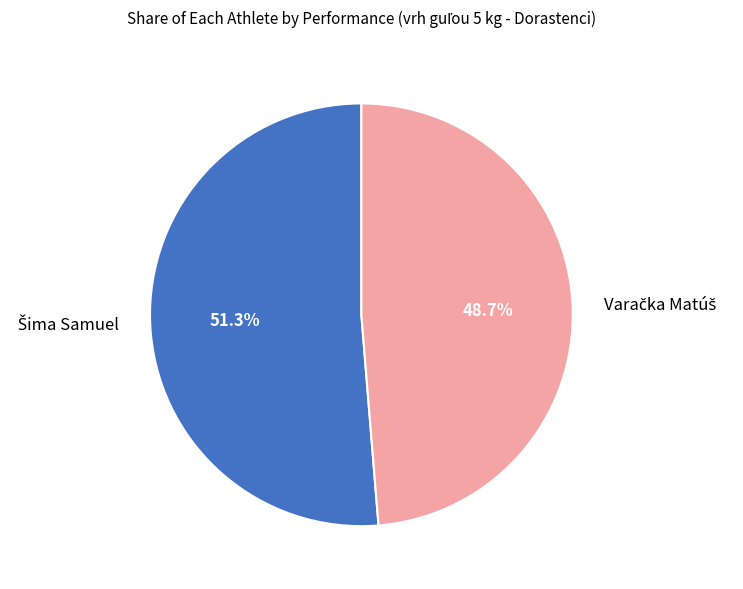

Does any single category account for the majority?

Yes